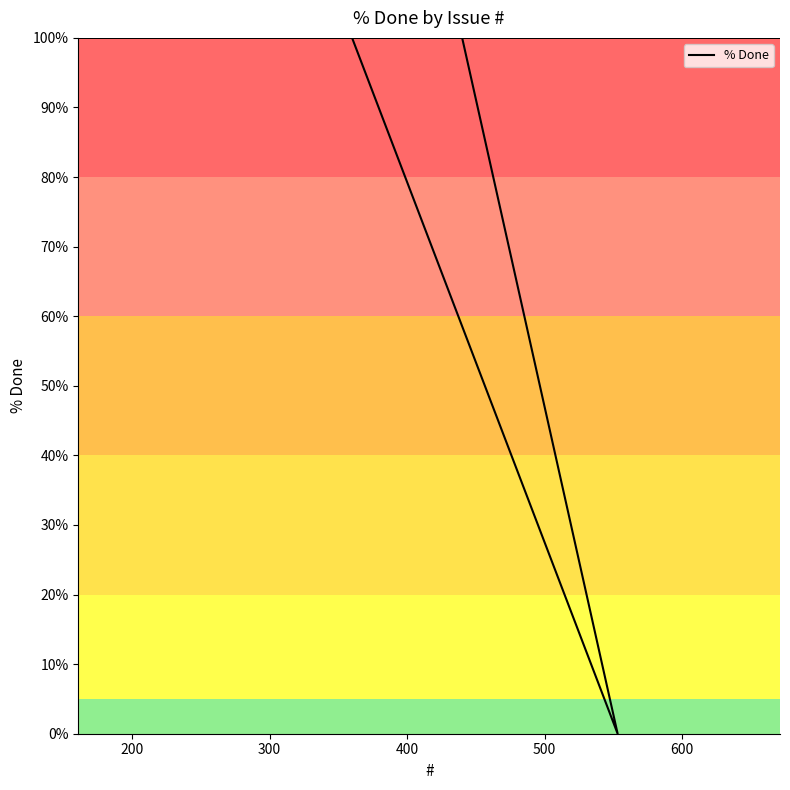

True or false: there are more than 0 points higher than both neighbors.

False